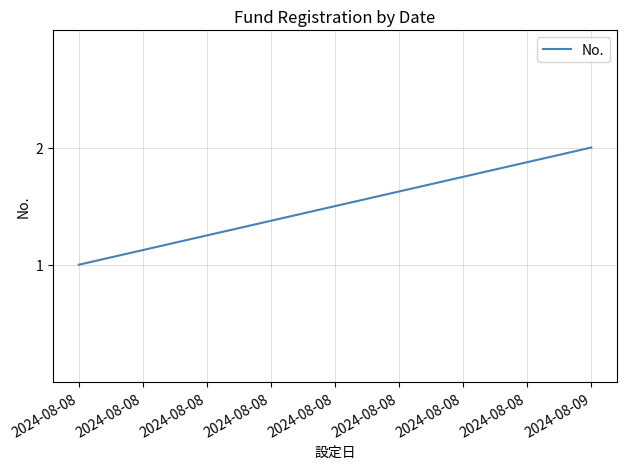

Reading right to left, transcribe all the data shown in this chart.

2	1